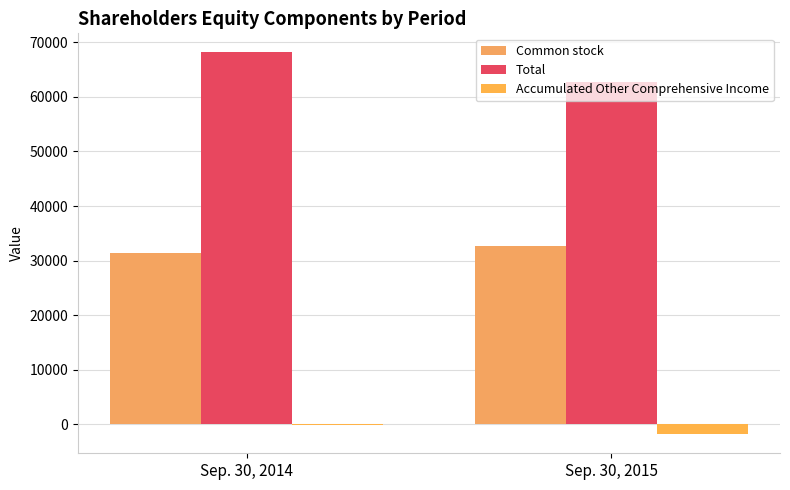

Which series has the largest total across all categories?

Total